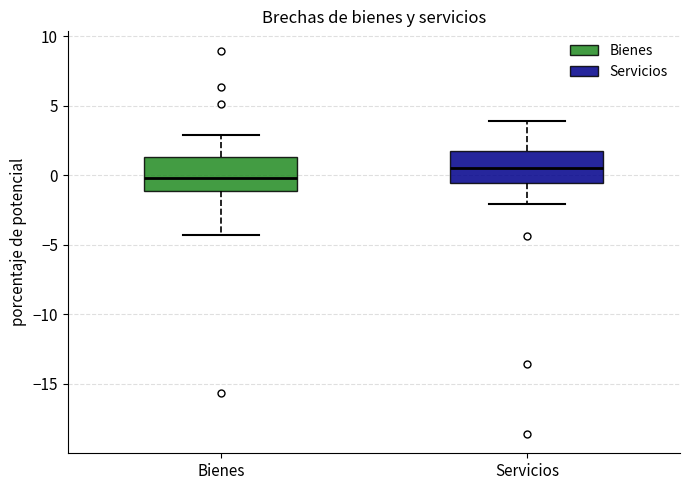

Where does the median line of the box for Bienes sit on the y-axis? The values are not printed on the chart, so give them approximately, as read against the axis.

0.0